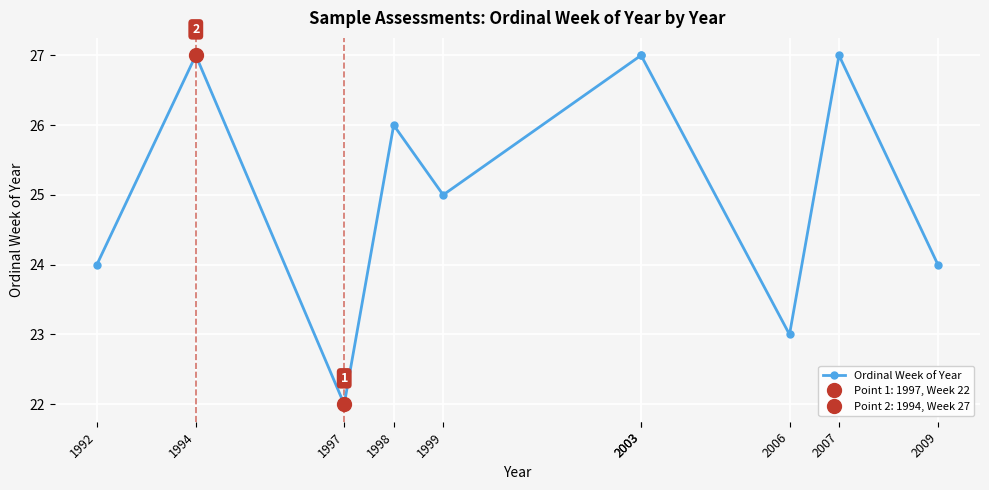

True or false: the data shows 24 at 2009.

True